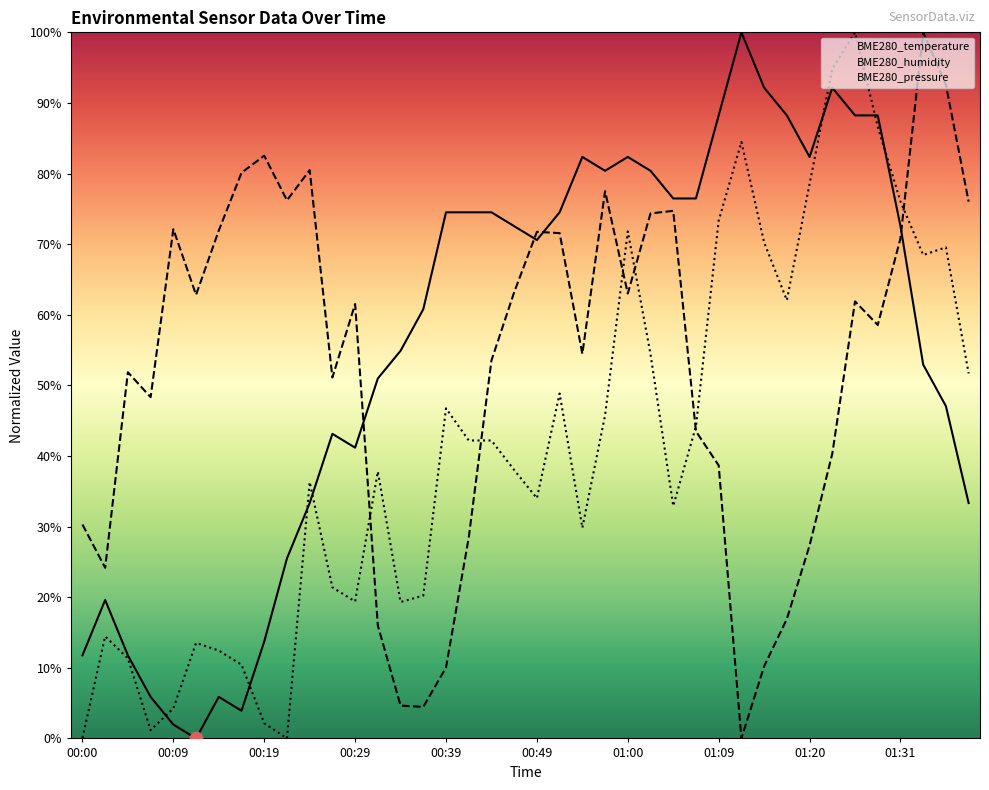

What are all the series names shown in the legend?

BME280_temperature, BME280_humidity, BME280_pressure